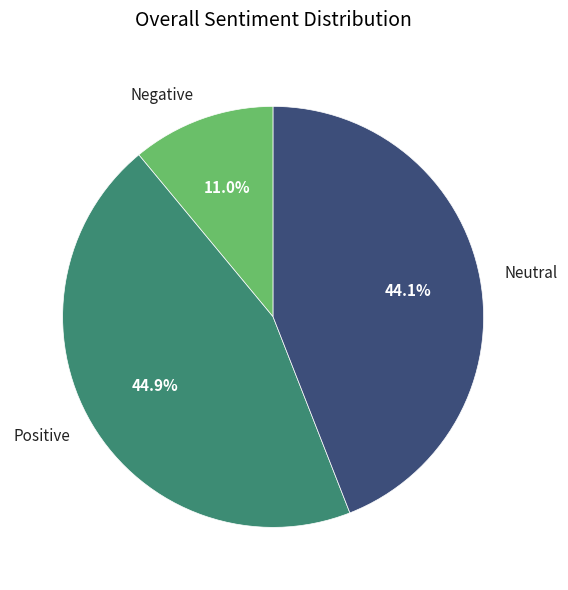

What is the smallest slice in the pie chart?

Negative